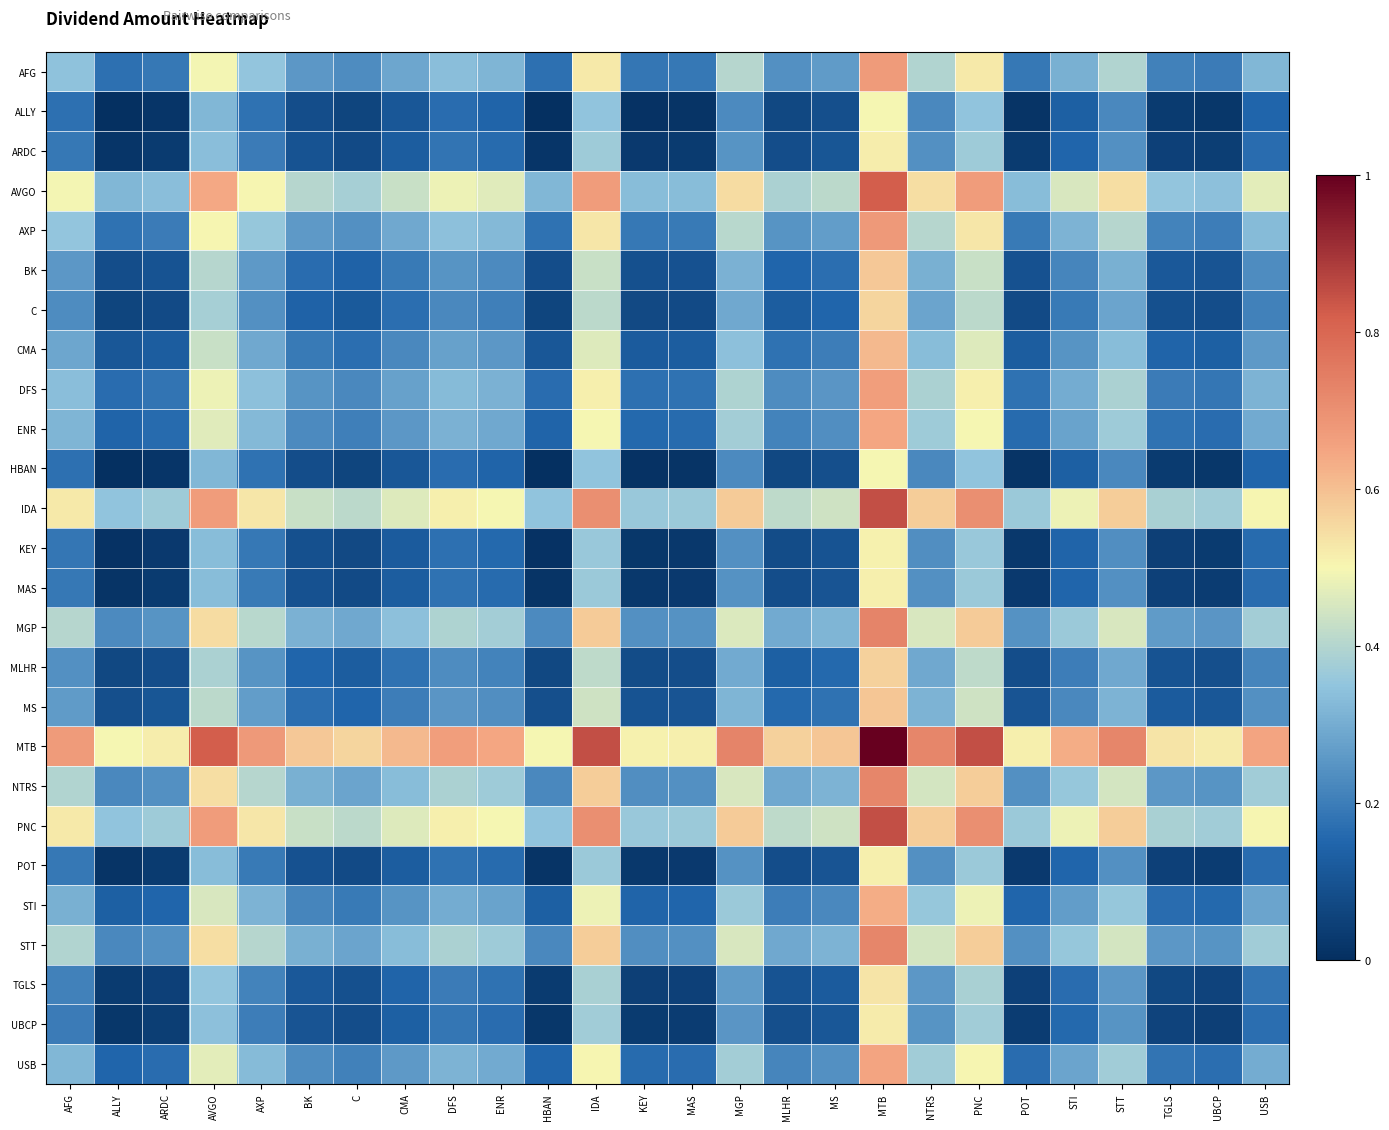

List the series in order of their peak value, lowest first.

ALLY, HBAN, KEY, MAS, POT, ARDC, UBCP, TGLS, C, MLHR, BK, MS, CMA, STI, ENR, USB, DFS, AFG, AXP, NTRS, STT, MGP, AVGO, IDA, PNC, MTB